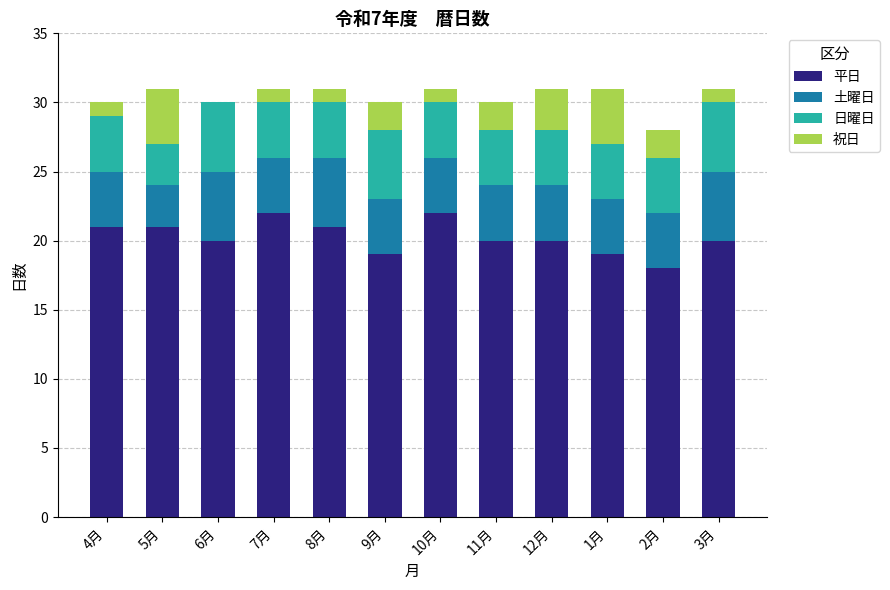

What is the average value of the 平日 series?

20